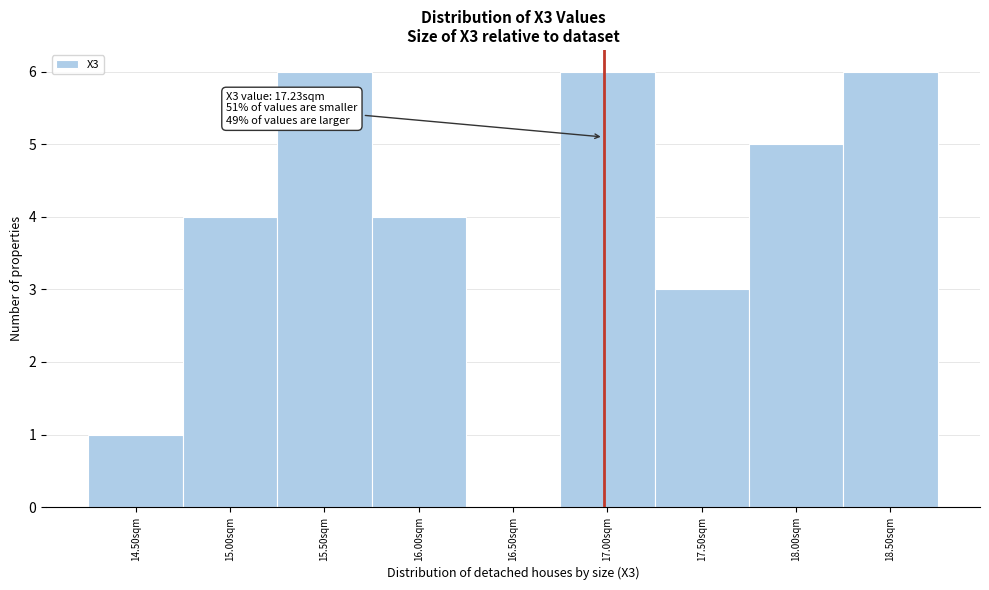

Reading left to right, transcribe all the data shown in this chart.

14.50sqm=1	15.00sqm=4	15.50sqm=6	16.00sqm=4	16.50sqm=0	17.00sqm=6	17.50sqm=3	18.00sqm=5	18.50sqm=6